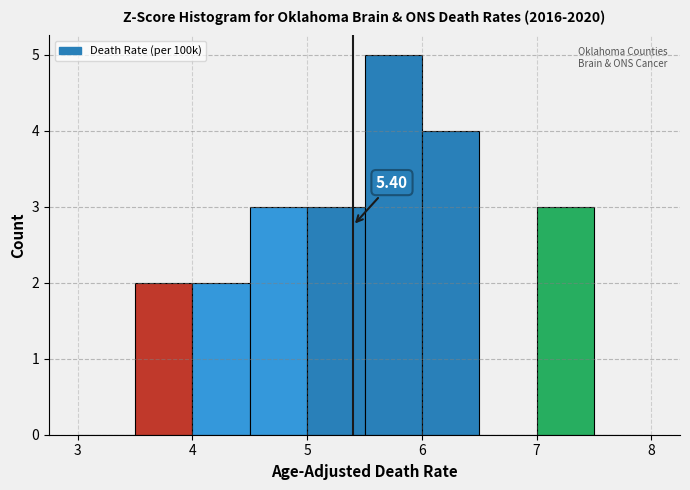

Over which range of the x-axis is the bar tallest?

5.5 to 6.0